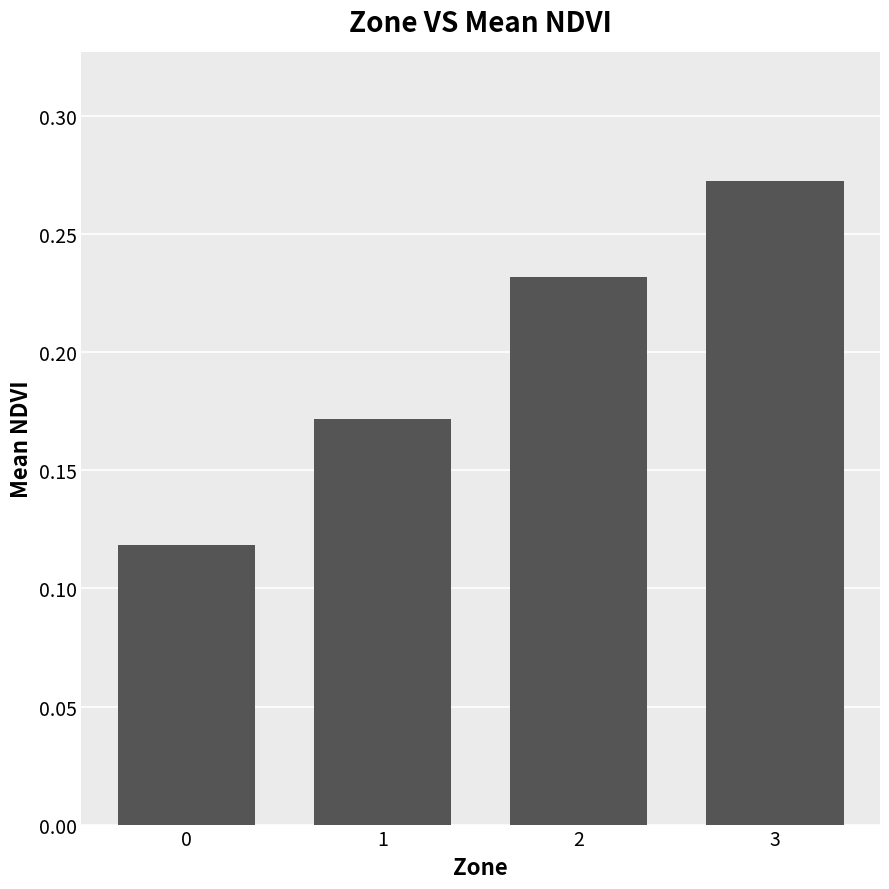

Rank the categories by value from lowest to highest.

0, 1, 2, 3